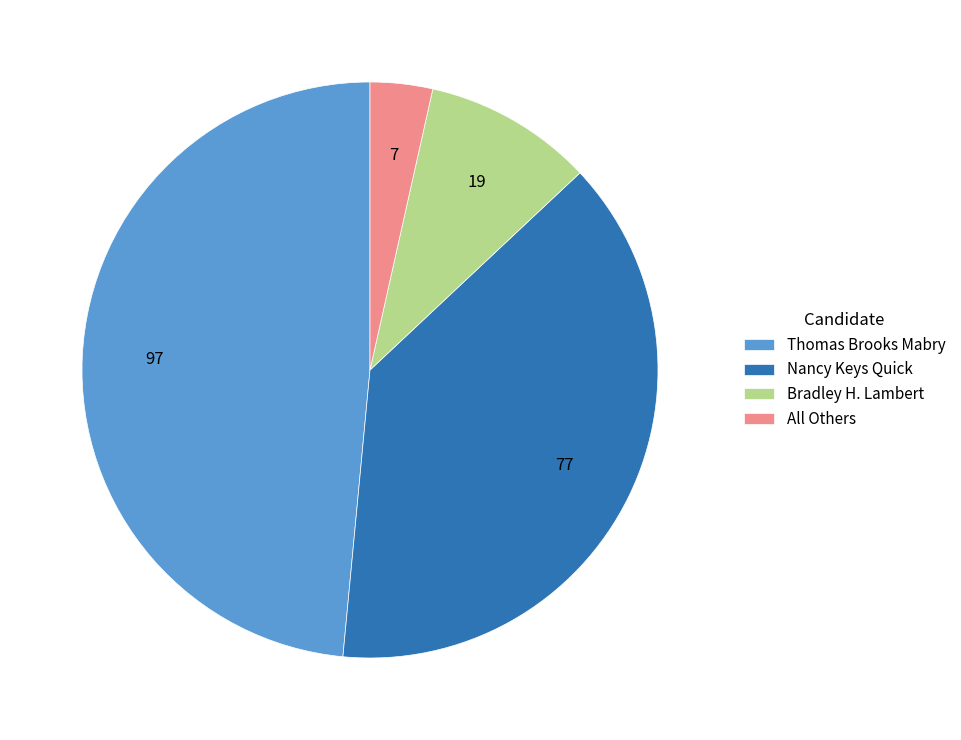

Which has a higher value, Bradley H. Lambert or Thomas Brooks Mabry?

Thomas Brooks Mabry